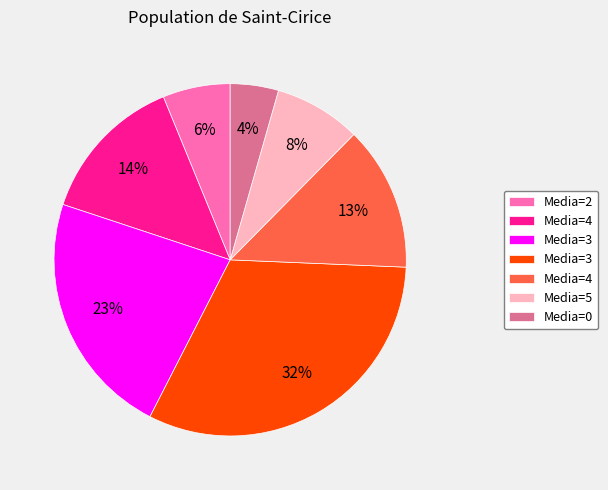

To the nearest percent, what is the average slice percentage?

14%